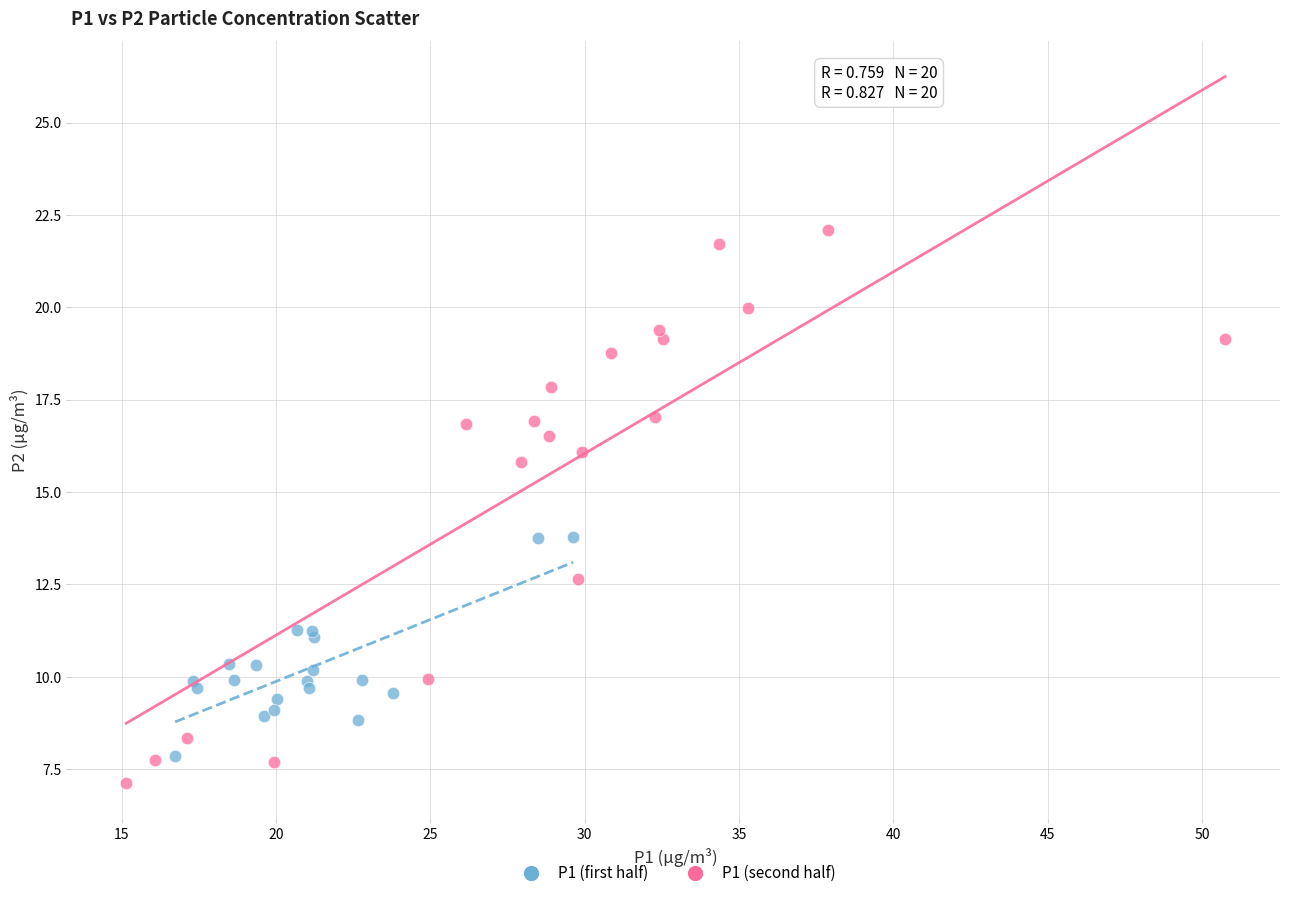

Which series contains the highest Y value?

P1 (second half)